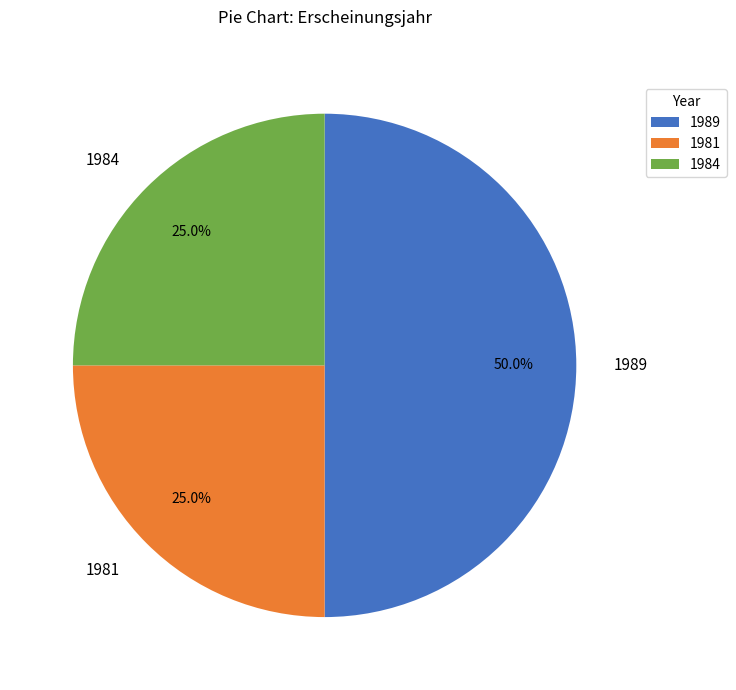

Do 1984 and 1989 together represent more than half of the pie?

Yes